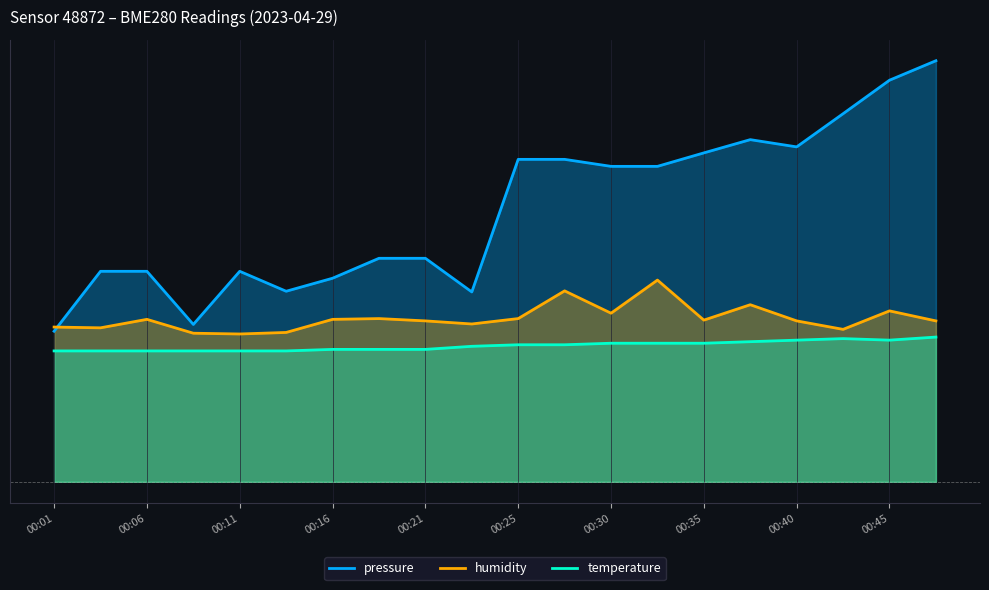

Reading left to right, what are all the values shown in this chart?

pressure: 0.2	0.3	0.3	0.2	0.3	0.2	0.3	0.3	0.3	0.2	0.4	0.4	0.4	0.4	0.4	0.4	0.4	0.5	0.5	0.5
humidity: 0.2	0.2	0.2	0.2	0.2	0.2	0.2	0.2	0.2	0.2	0.2	0.2	0.2	0.3	0.2	0.2	0.2	0.2	0.2	0.2
temperature: 0.2	0.2	0.2	0.2	0.2	0.2	0.2	0.2	0.2	0.2	0.2	0.2	0.2	0.2	0.2	0.2	0.2	0.2	0.2	0.2